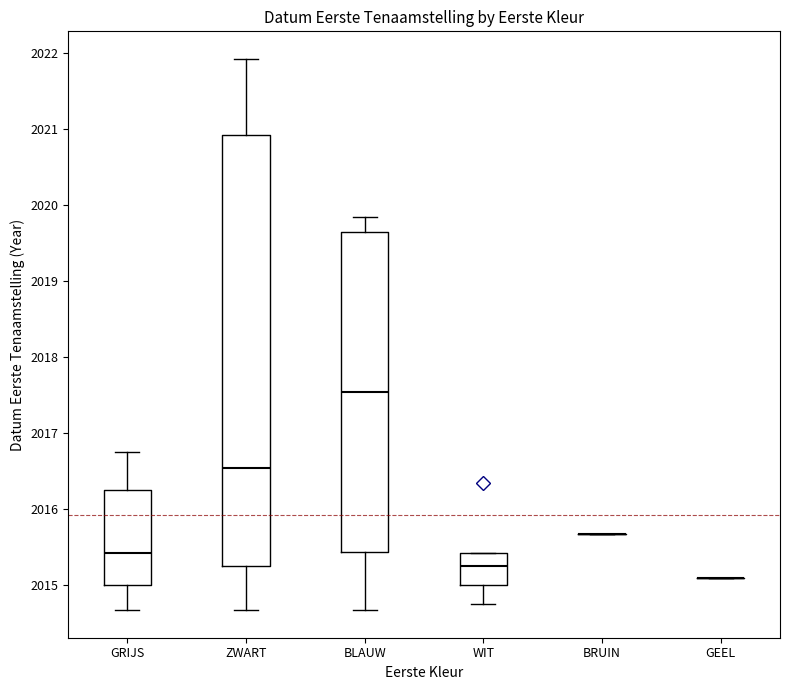

Where is the lower edge of the box for GRIJS on the y-axis? The values are not printed on the chart, so give them approximately, as read against the axis.

2015.0